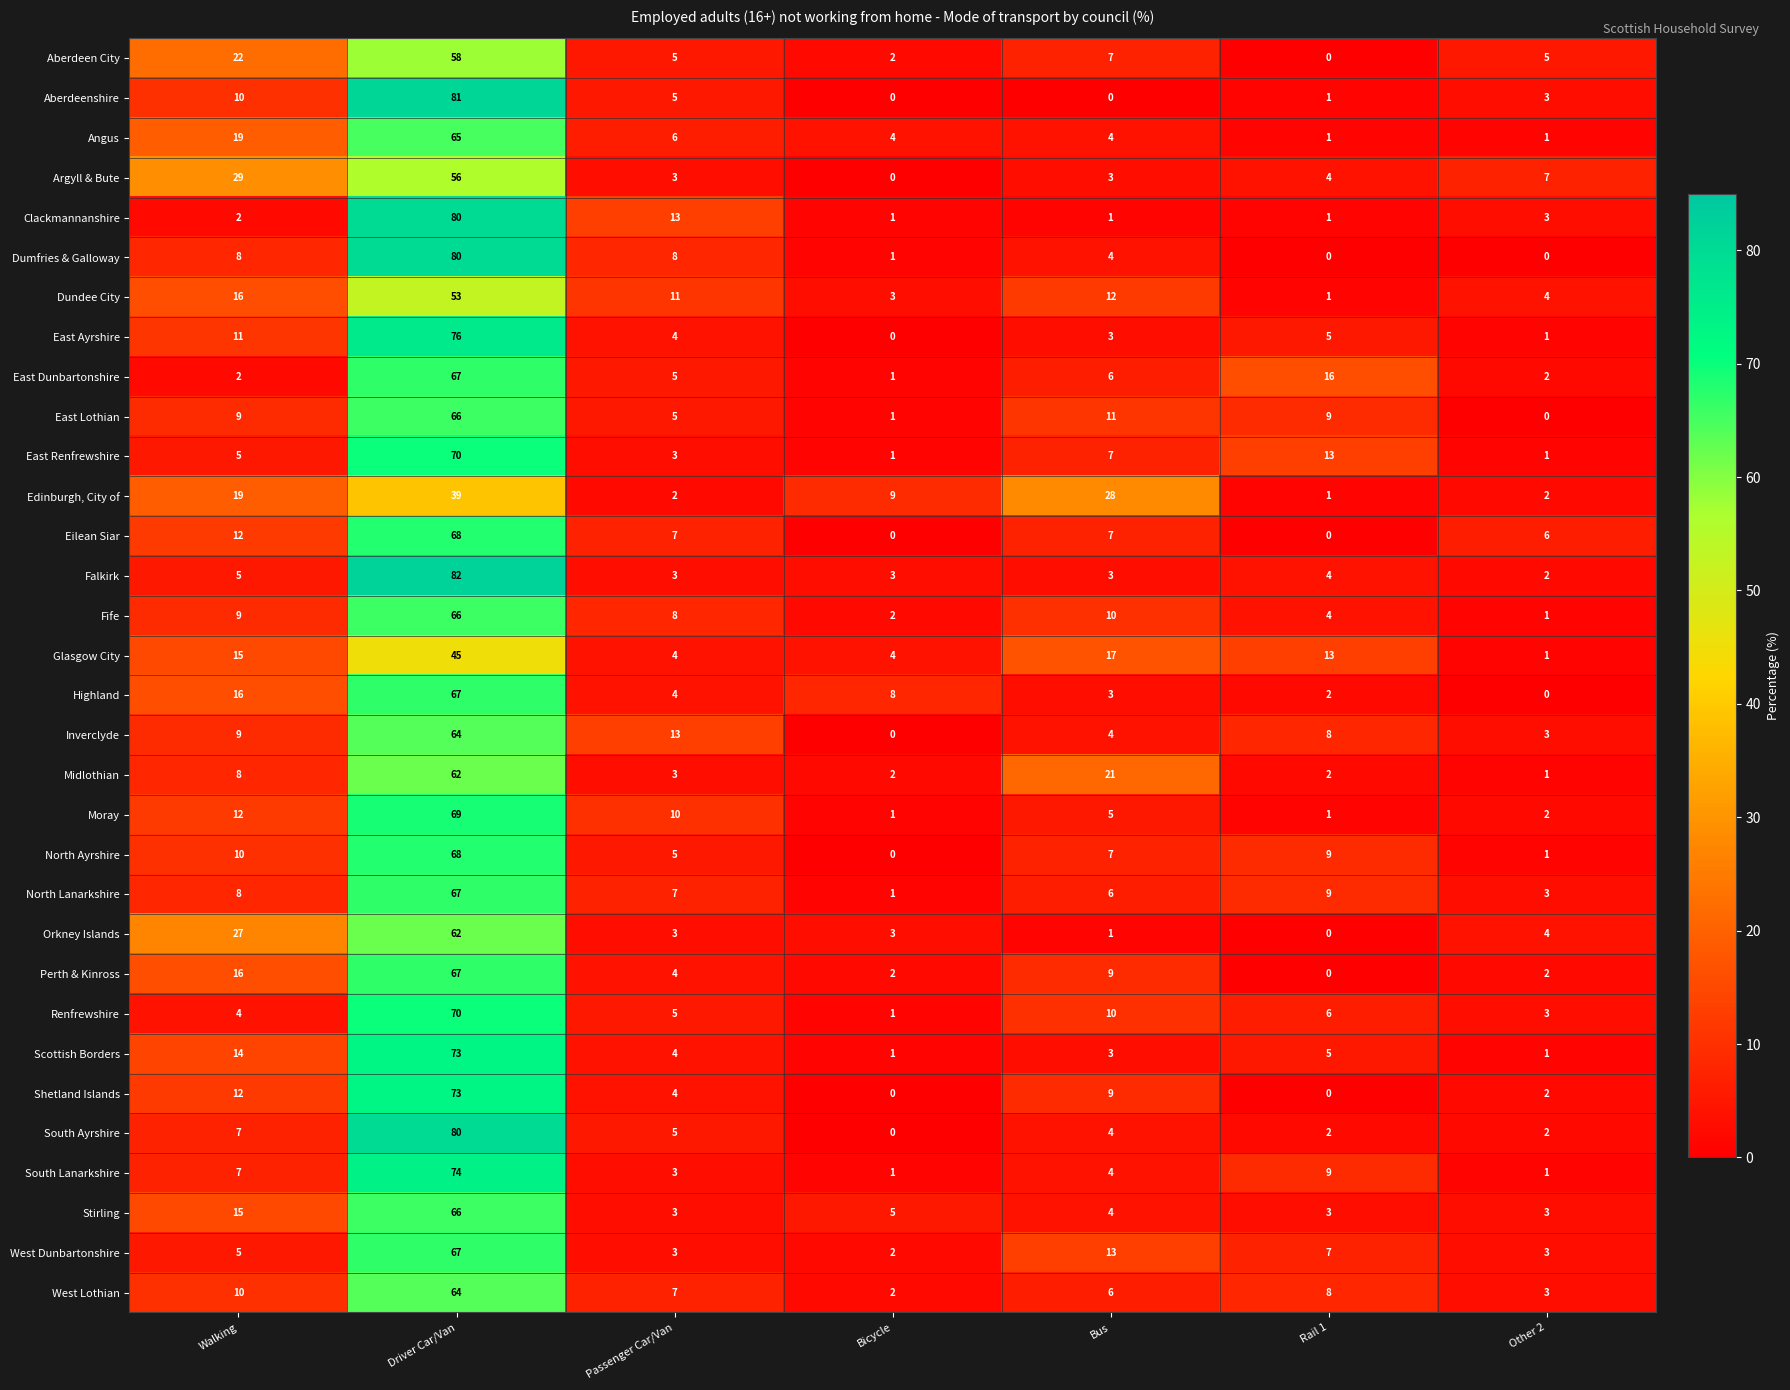

Which series has the largest range (max minus min)?

Aberdeenshire